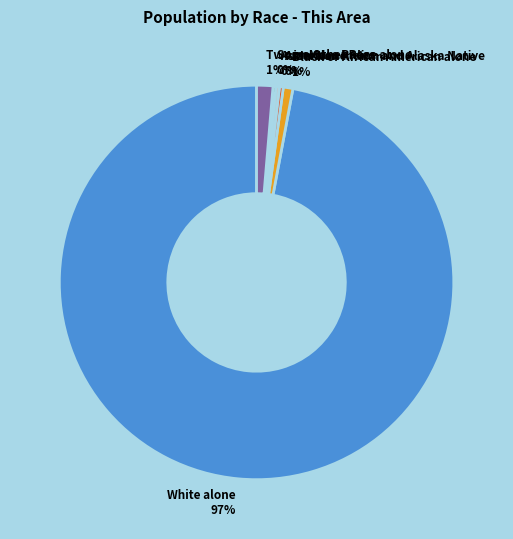

Is it true that White alone is 97% of the pie?

True